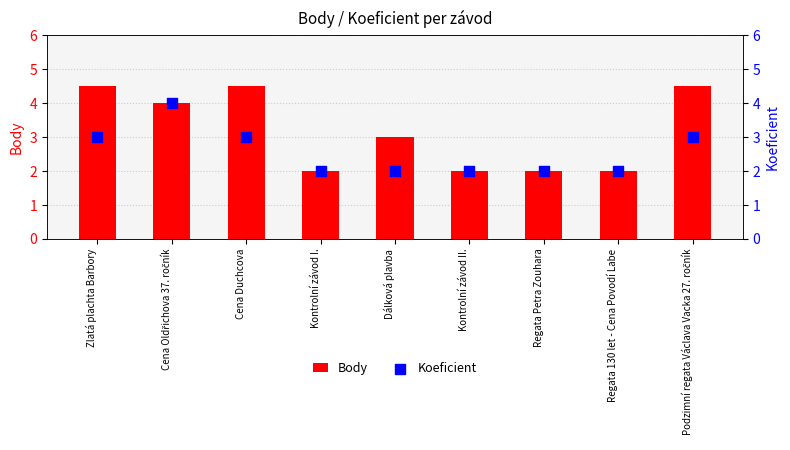

Which series has the widest spread of Y values?

Body